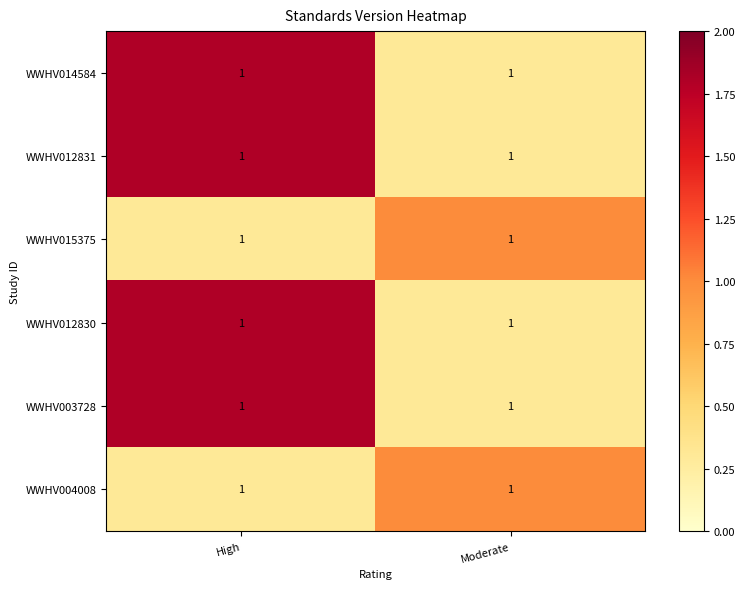

How many categories are shown in the chart?

2